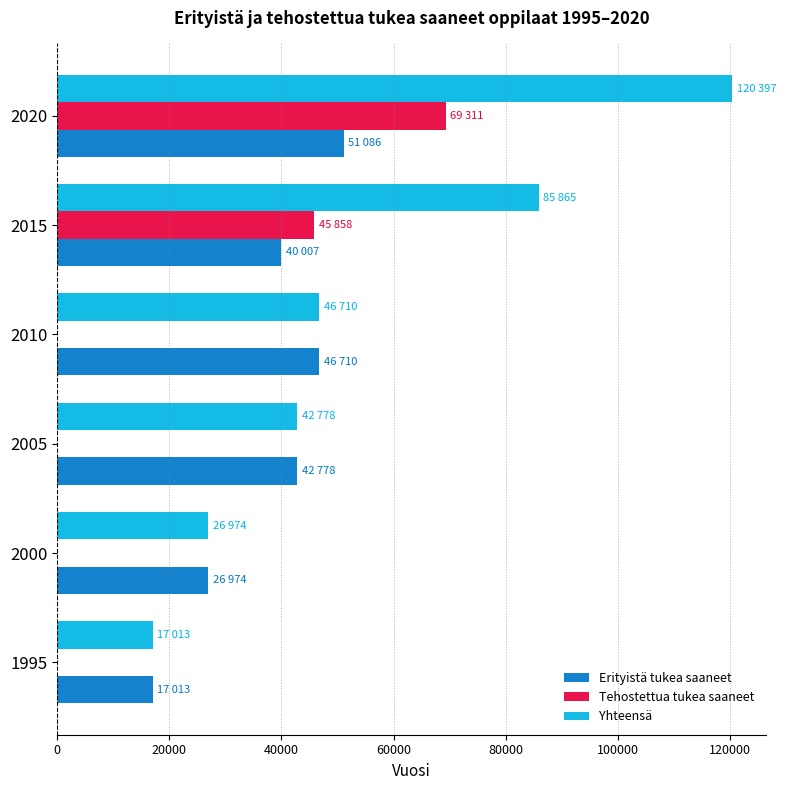

What is the total value across all series at 2010?

93420